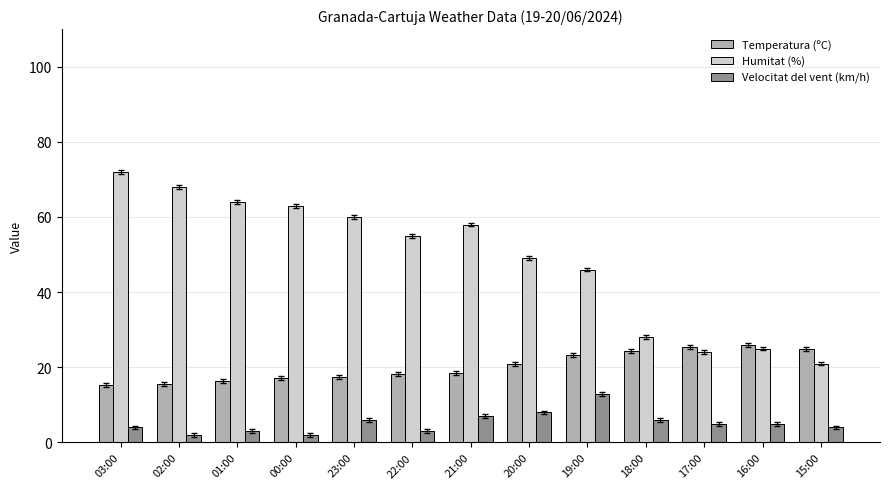

Which category has the highest value in the Velocitat del vent (km/h) series?

19:00